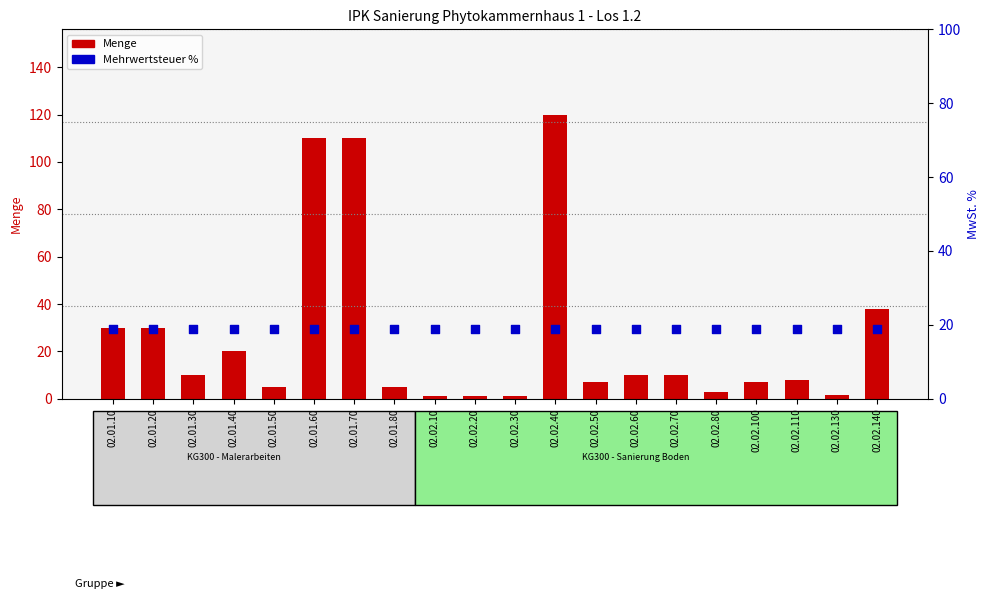

At how many categories does at least one series exceed 53?

3